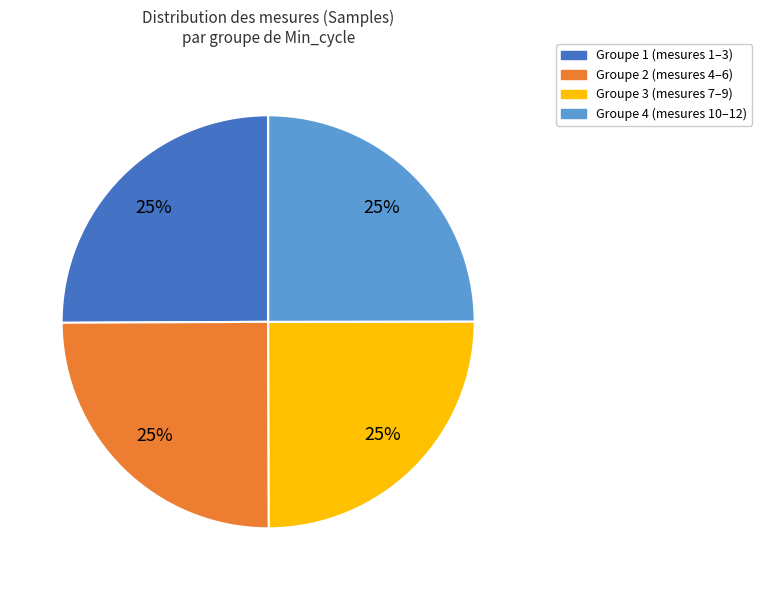

To the nearest percent, what is the average slice percentage?

25%